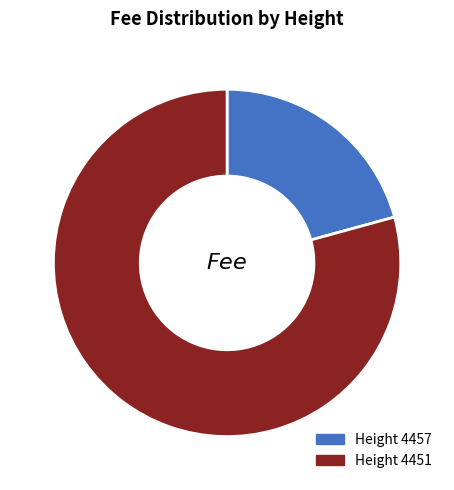

Rank the categories by value from highest to lowest.

4451, 4457